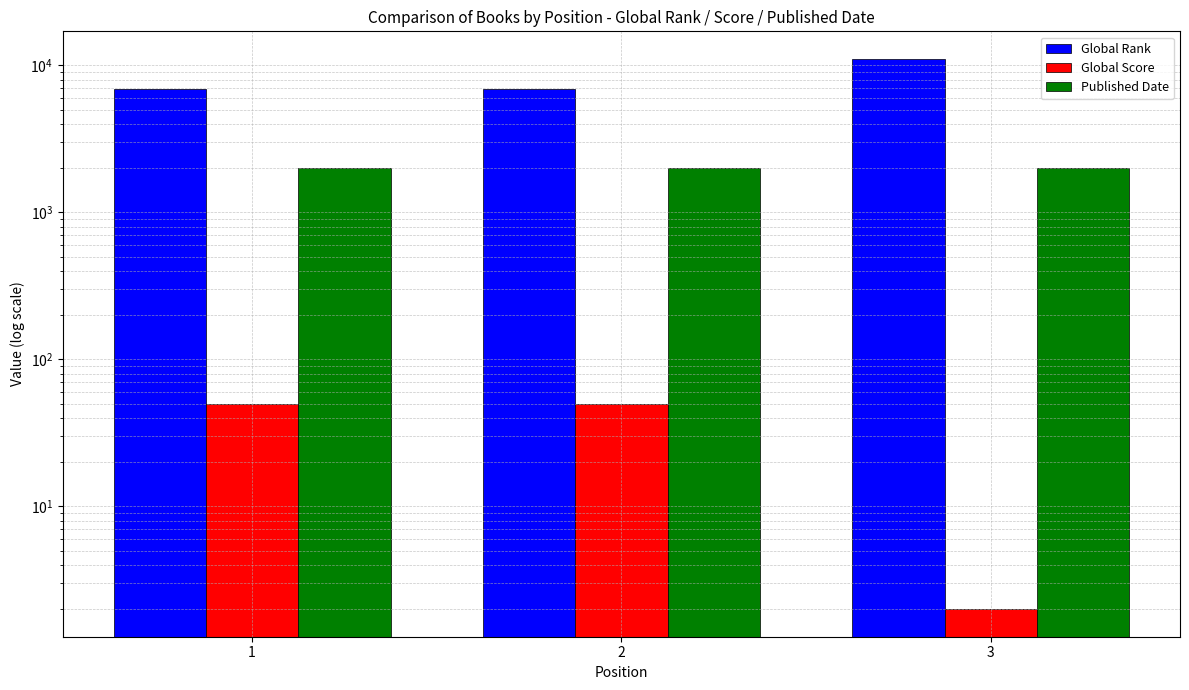

List the labels in order of Published Date value, largest first.

3, 1, 2